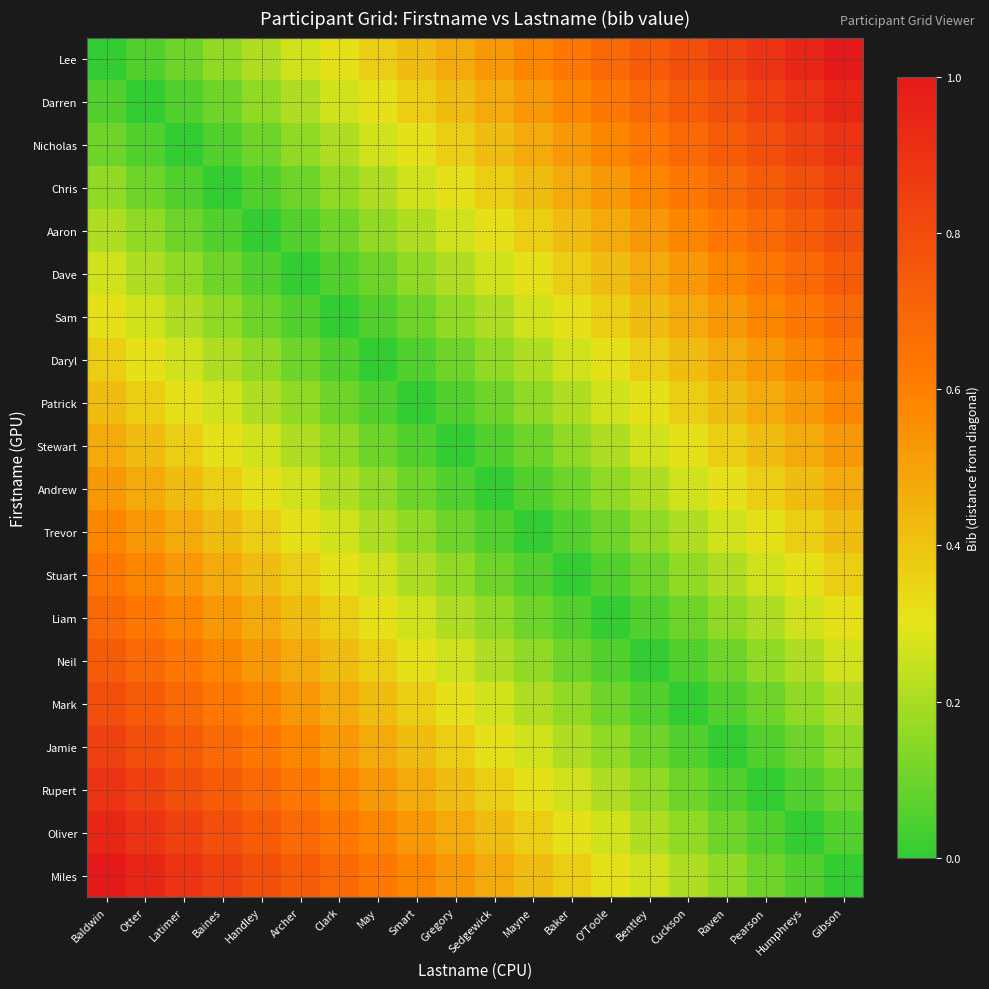

Count the number of data series in this chart.

20